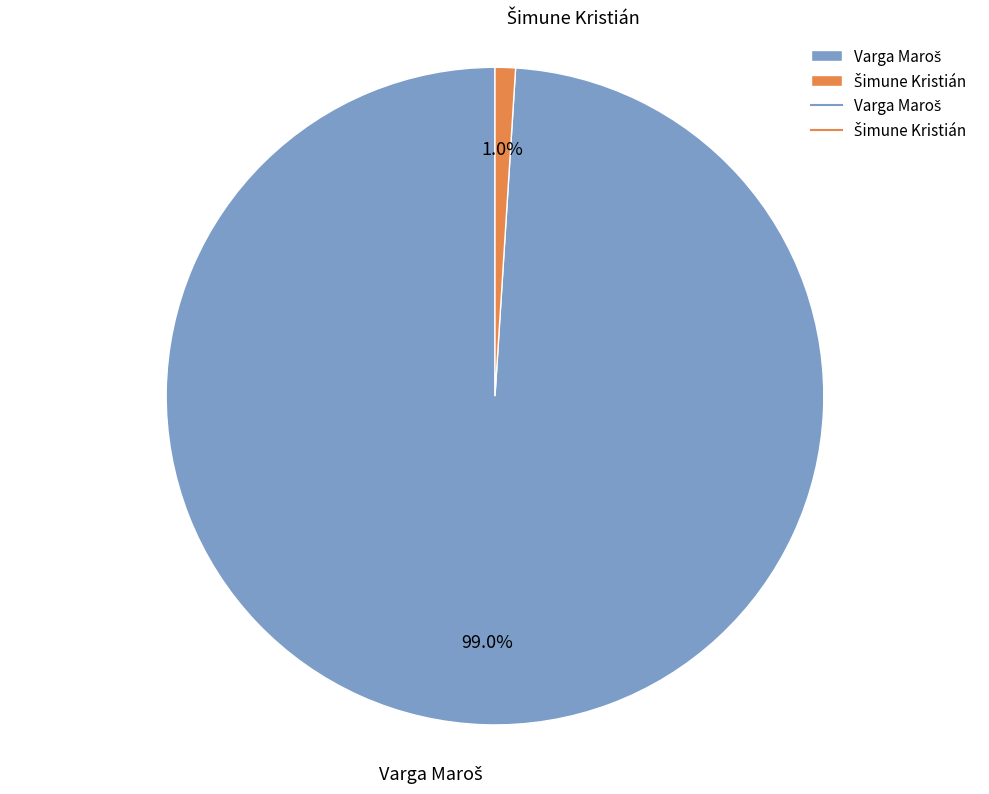

How many slices are in this pie chart?

2